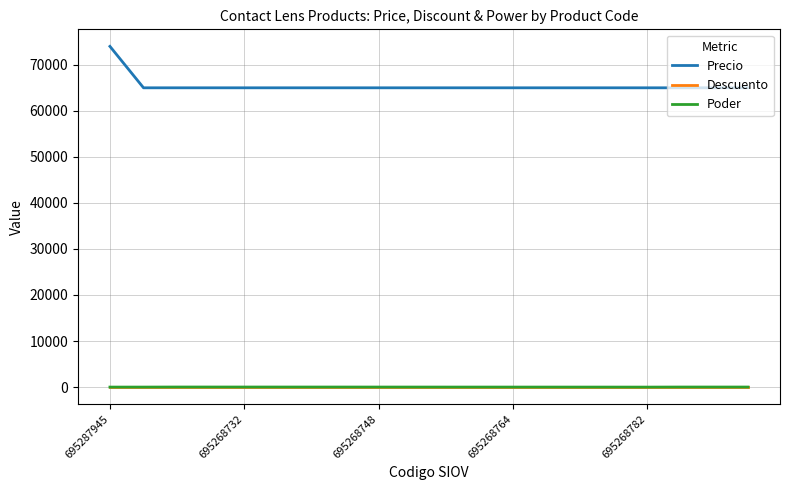

At how many categories does at least one series exceed 62049?

20